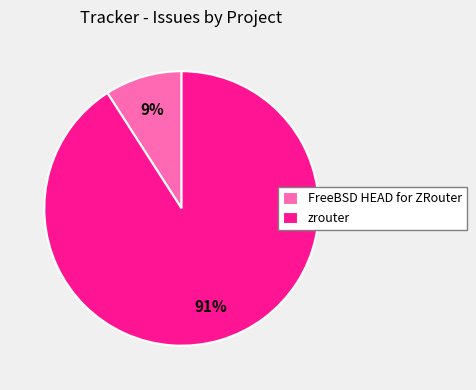

To the nearest percent, what is the difference between the largest and smallest slice percentages?

82%